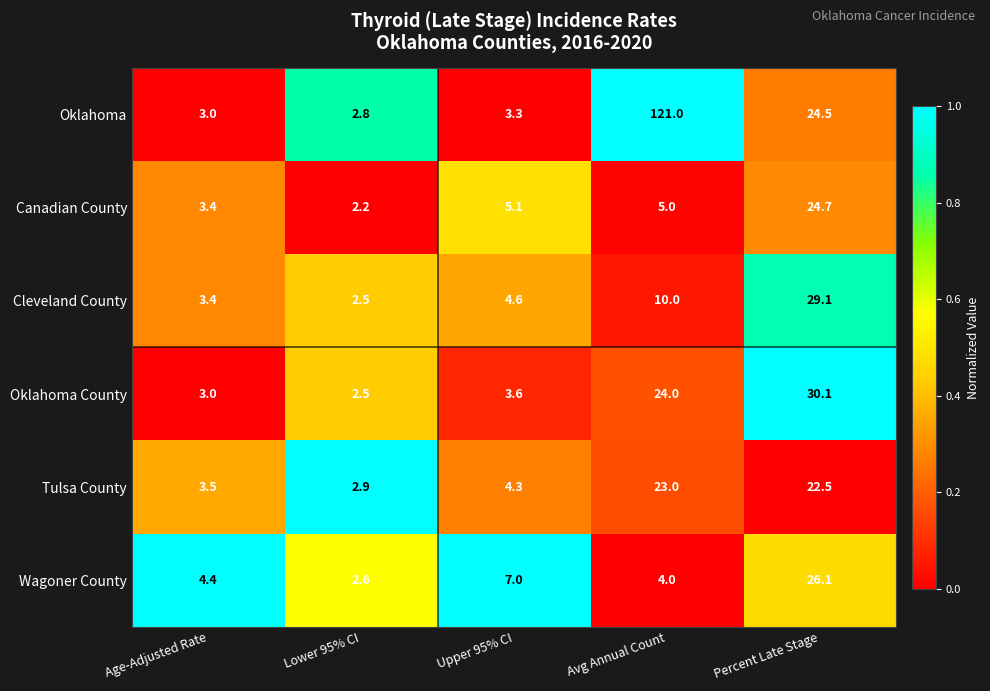

How many categories are shown in the chart?

5